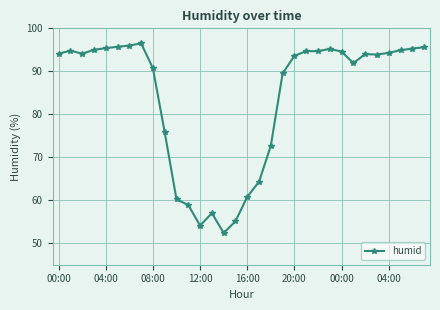

What is the sum of all values?

2685.8